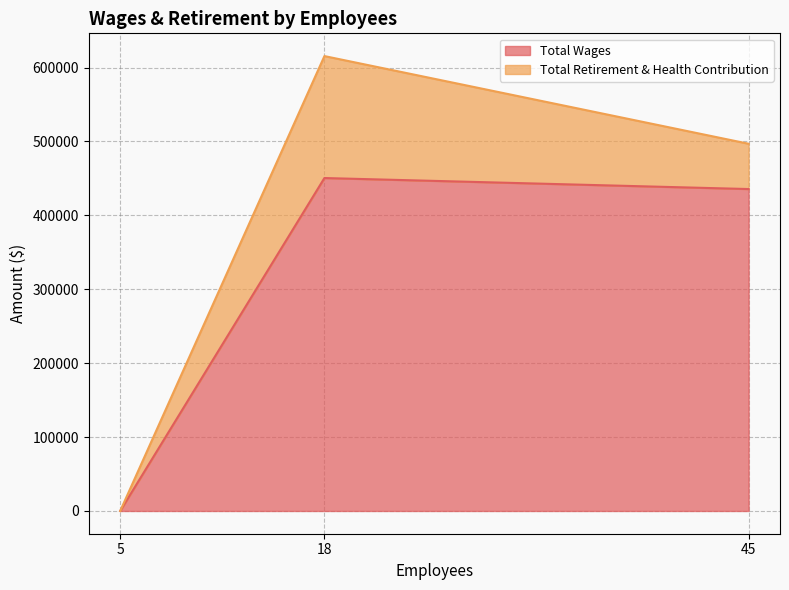

True or false: Total Retirement & Health Contribution and Total Wages intersect in this chart.

False